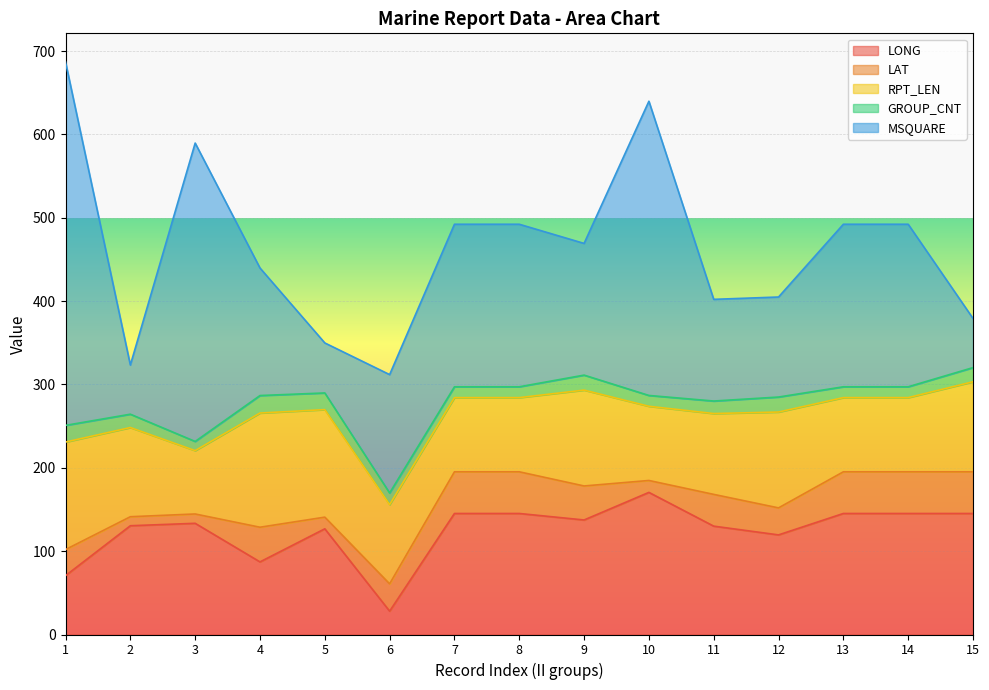

What is the value of the LONG point at the 12th from the left?

119.5